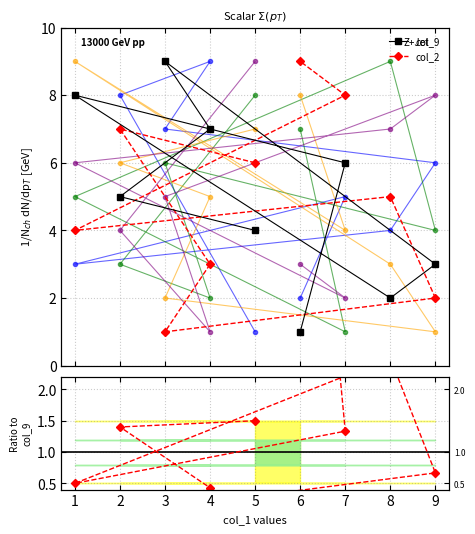

At which category does the chart reach its minimum across all series?

3